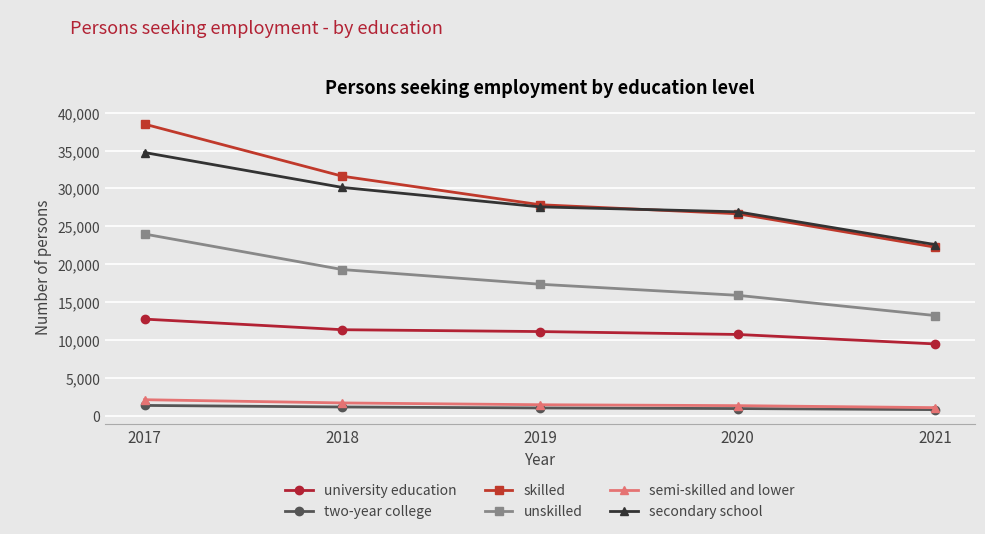

What is the smallest value displayed?

856